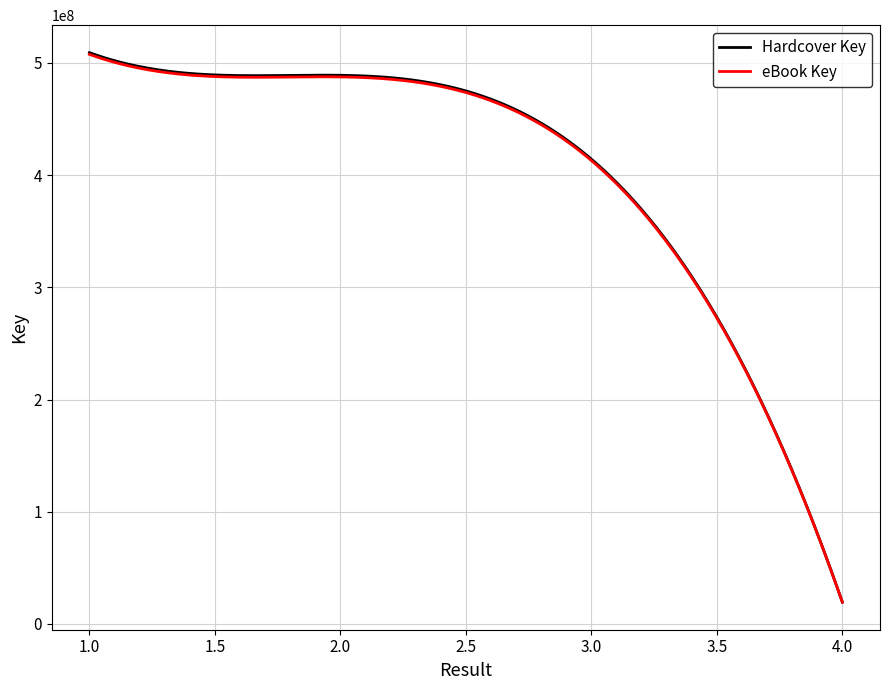

Count the number of data series in this chart.

2